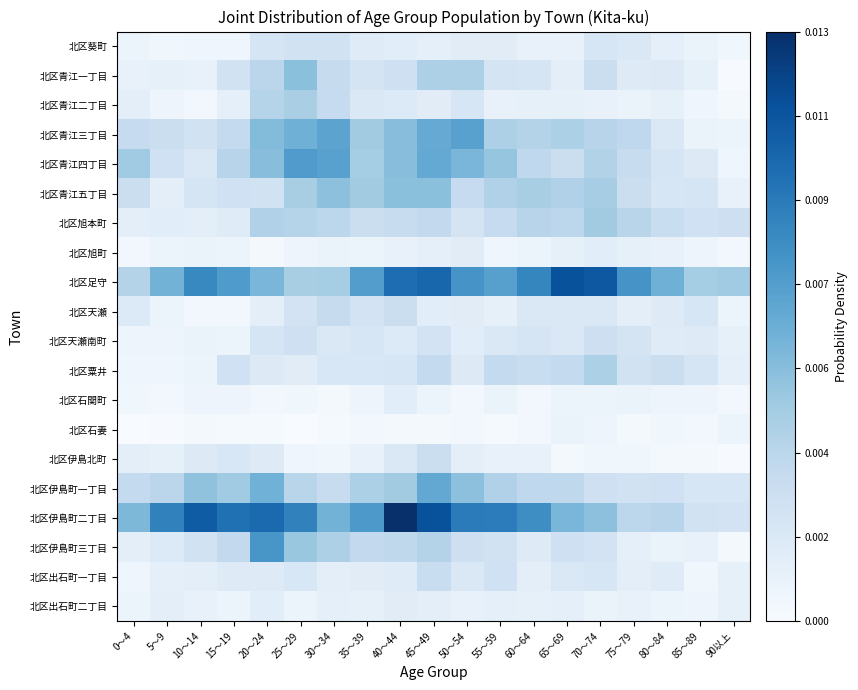

At which category is the sum across all series the highest?

45～49